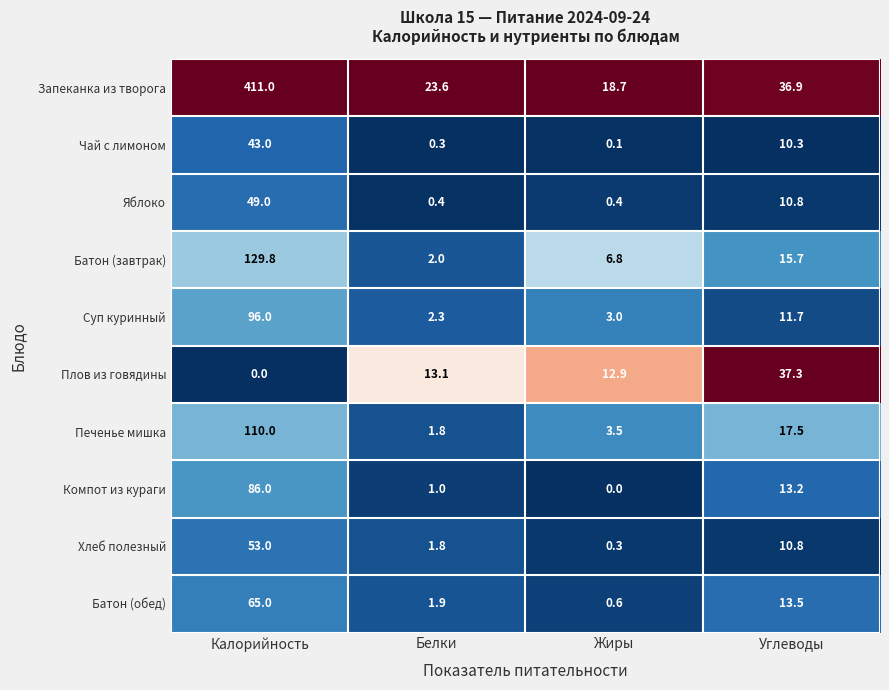

What is the highest value of the Плов из говядины series?

37.3